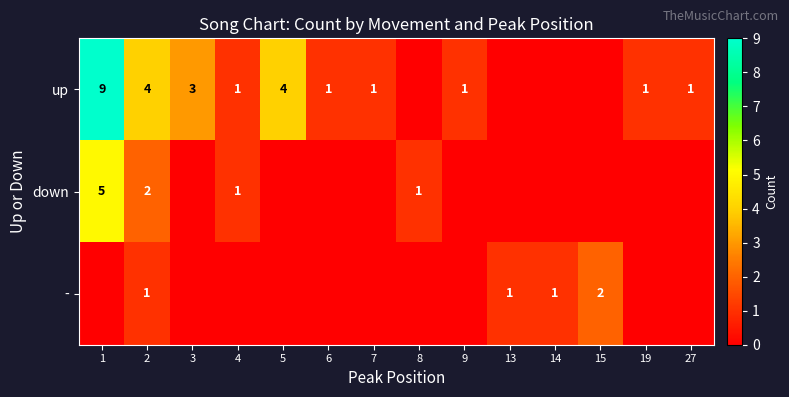

The value of up at 19 is 0. True or false?

False